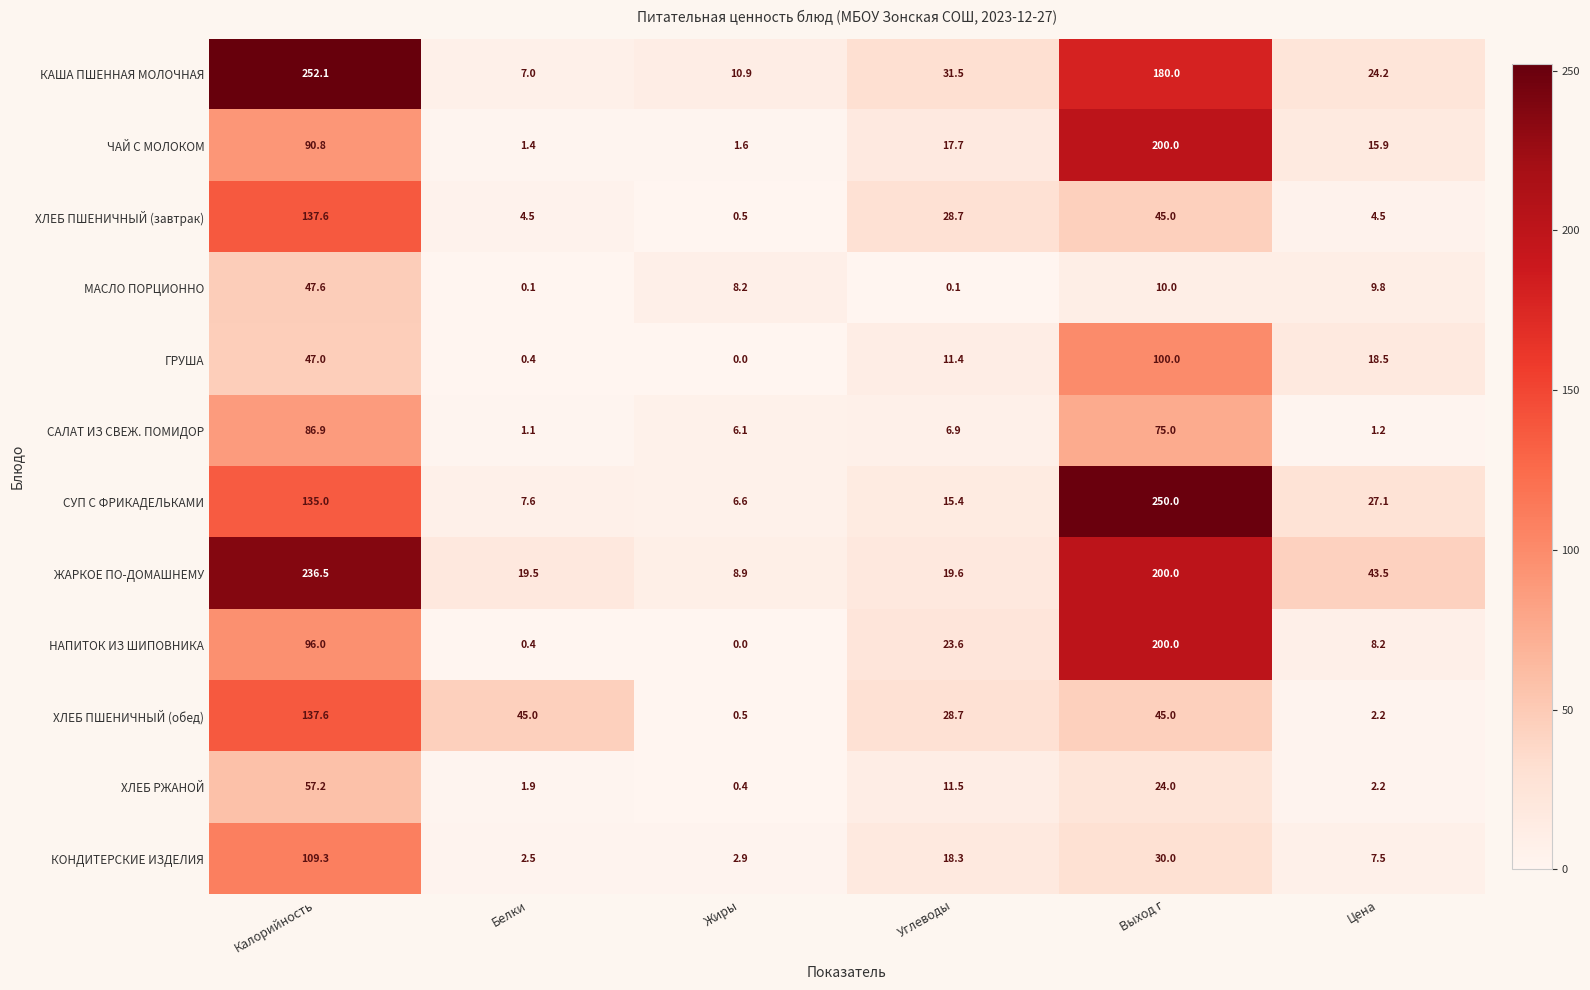

Which category has the highest value across all series?

Калорийность